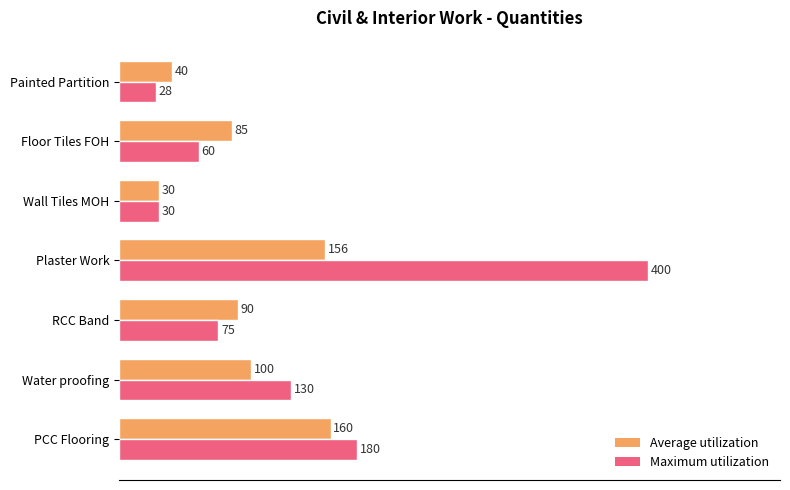

How many categories are shown in the chart?

7